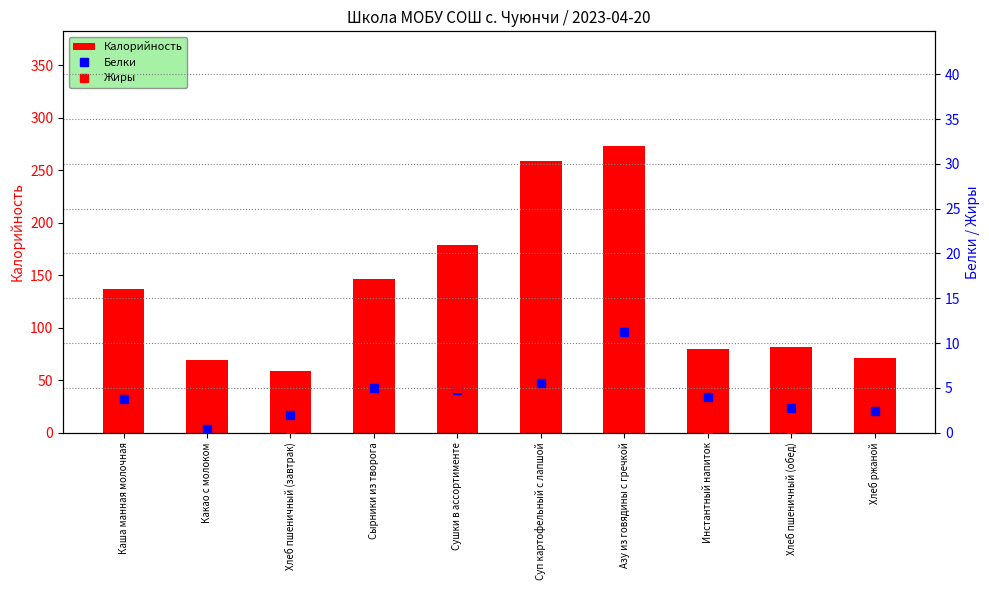

How many groups of bars are there?

10